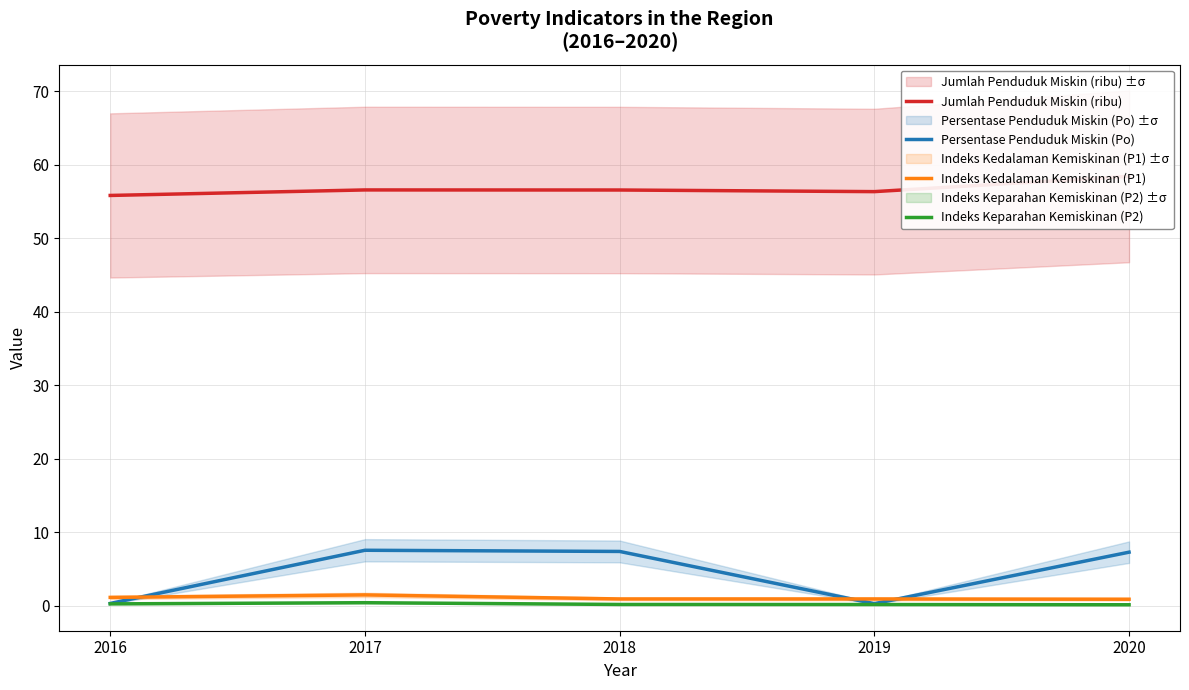

What is the sum of all Indeks Kedalaman Kemiskinan (P1) values?

5.5